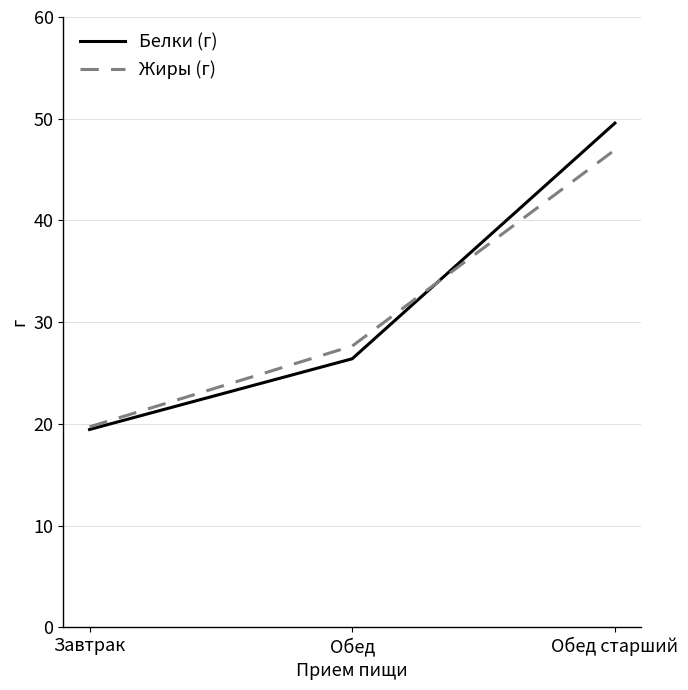

At Обед старший, list the series in order from smallest to largest.

Жиры (г), Белки (г)